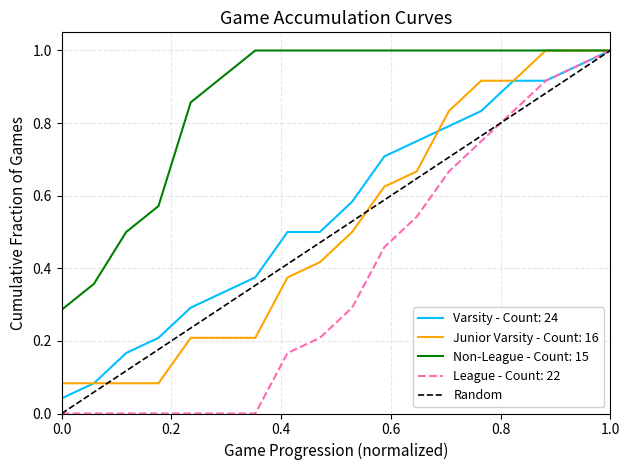

The chart shows a value of 0 at 0.0. True or false?

True